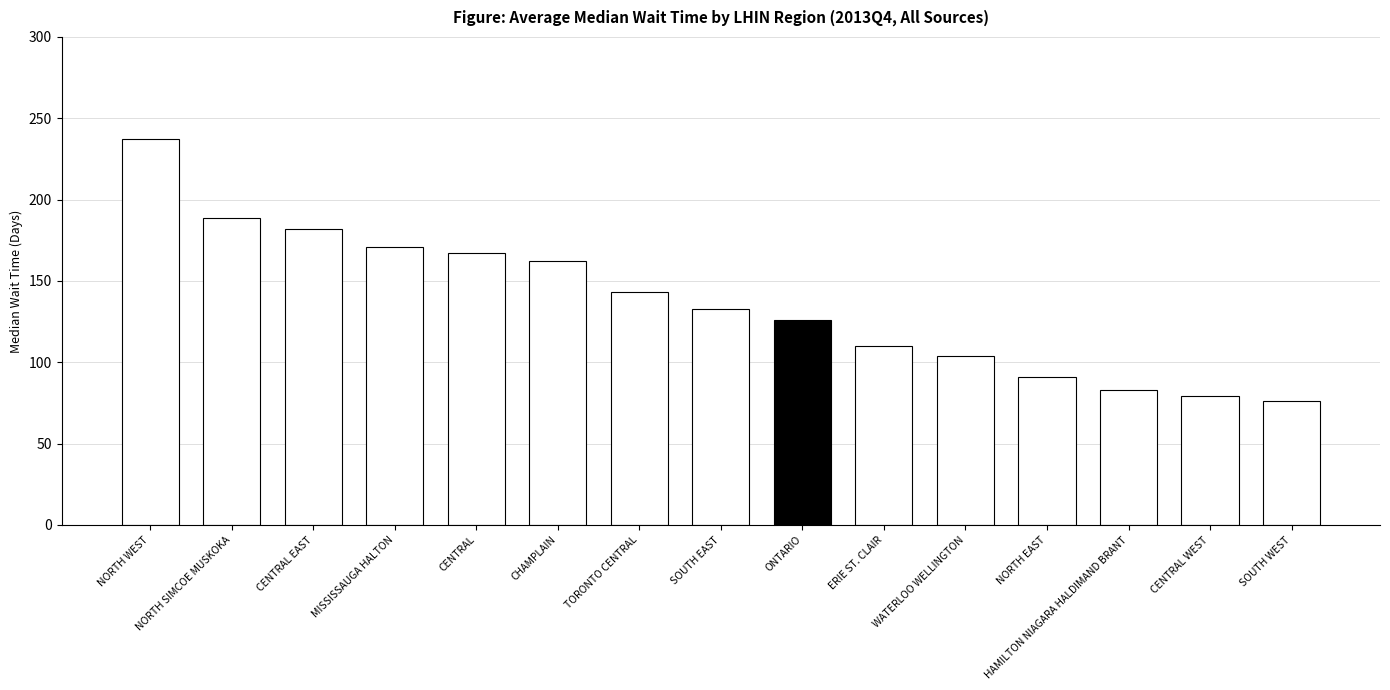

Between CHAMPLAIN and ERIE ST. CLAIR, which is larger?

CHAMPLAIN